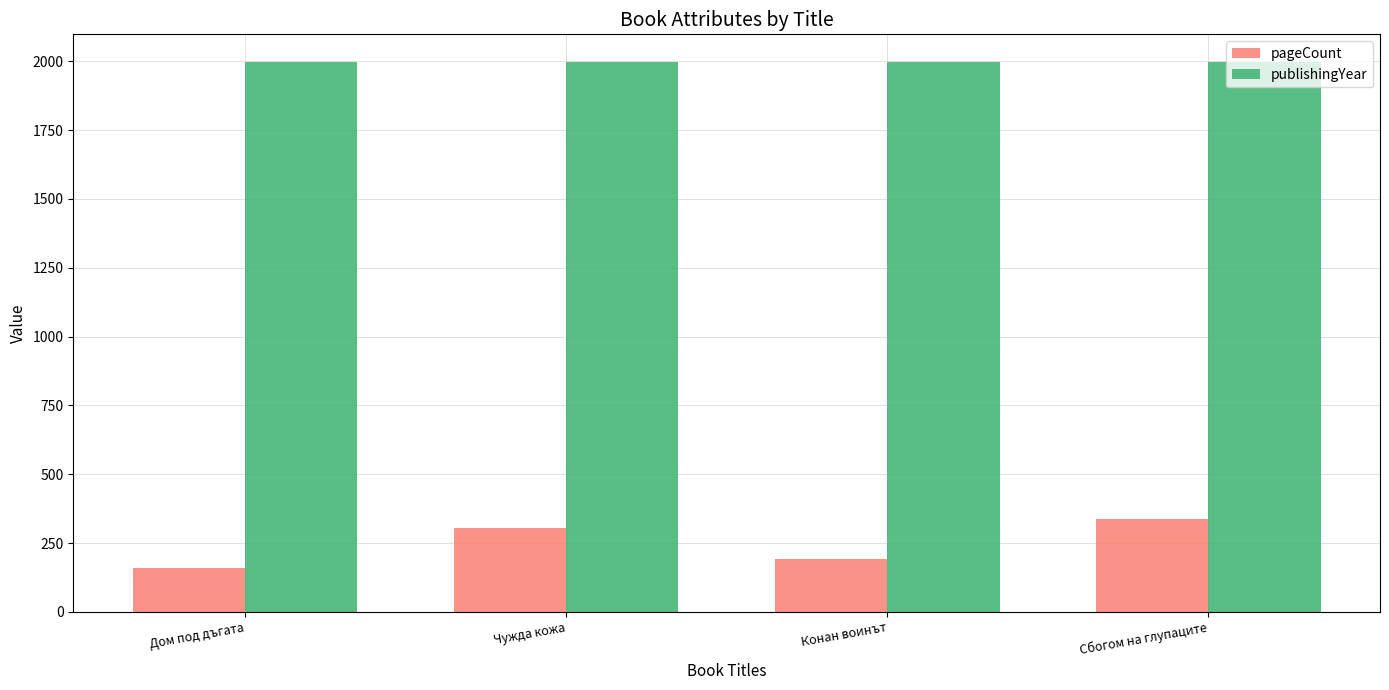

The pageCount series shows 336 at Сбогом на глупаците. True or false?

True